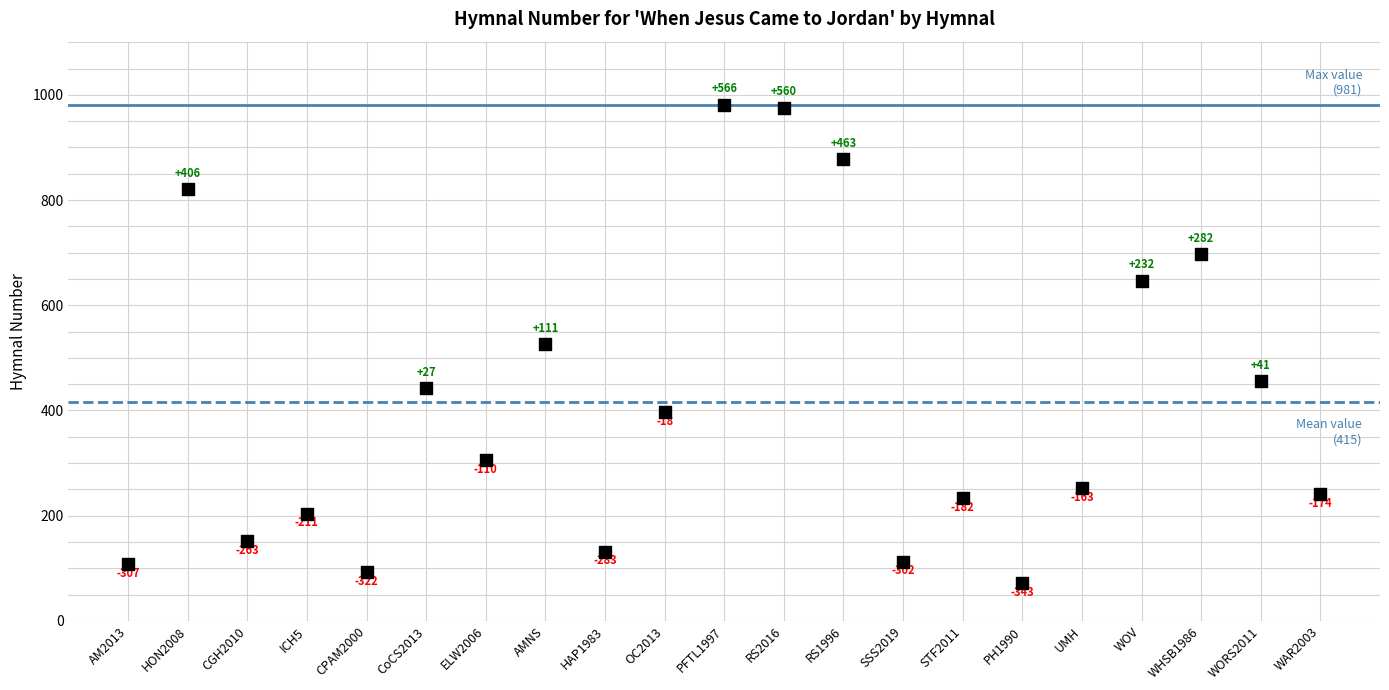

What is the range of Y values (max minus min)?

909